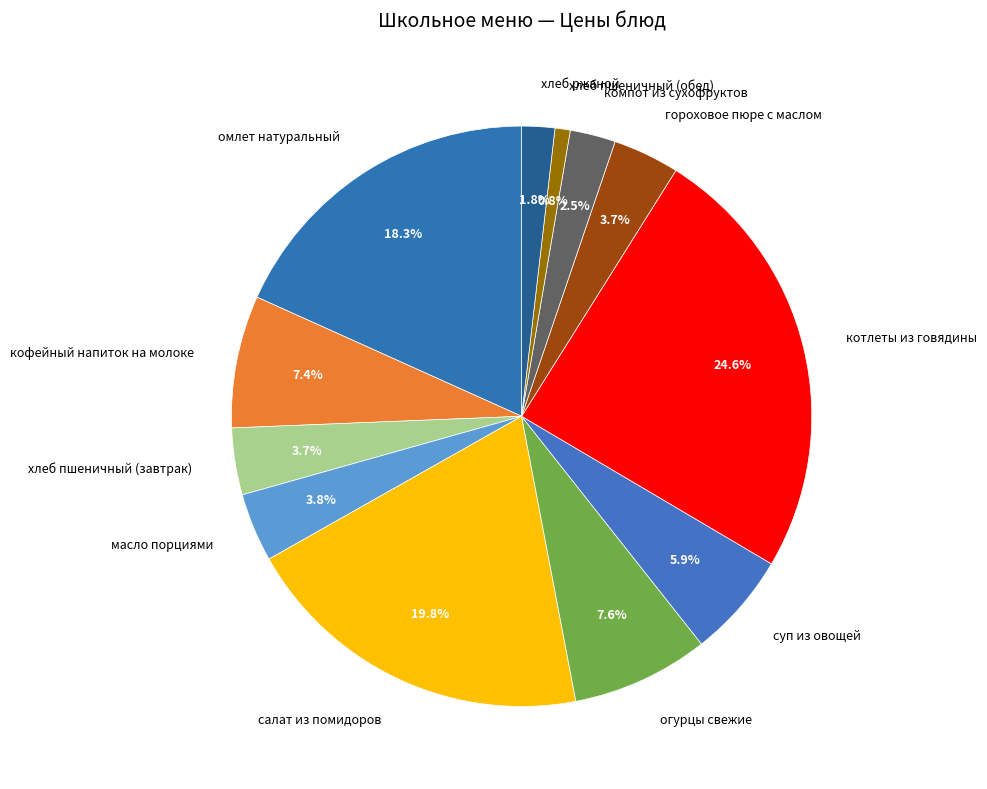

Approximately how many times larger is the value at суп из овощей compared to огурцы свежие?

0.8